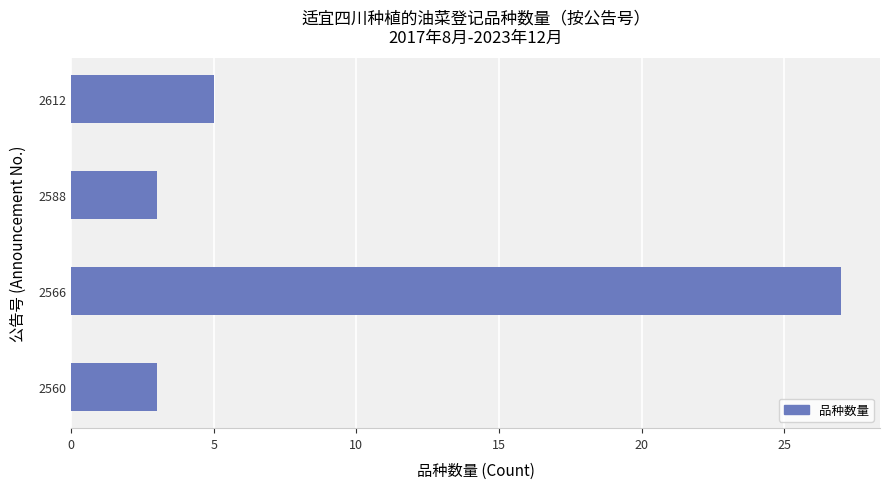

What is the difference between the maximum and minimum values?

24